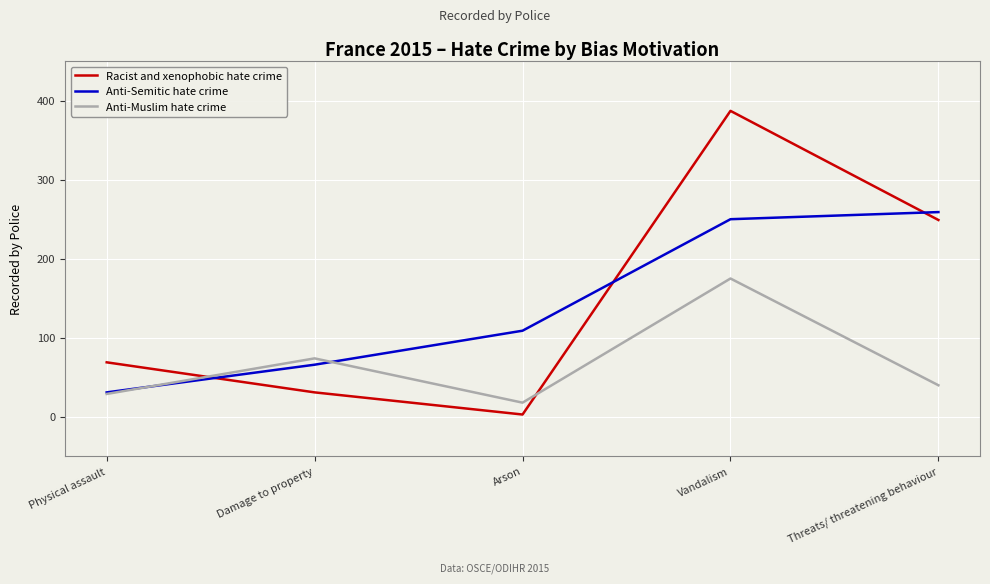

True or false: Anti-Muslim hate crime and Racist and xenophobic hate crime intersect in this chart.

True